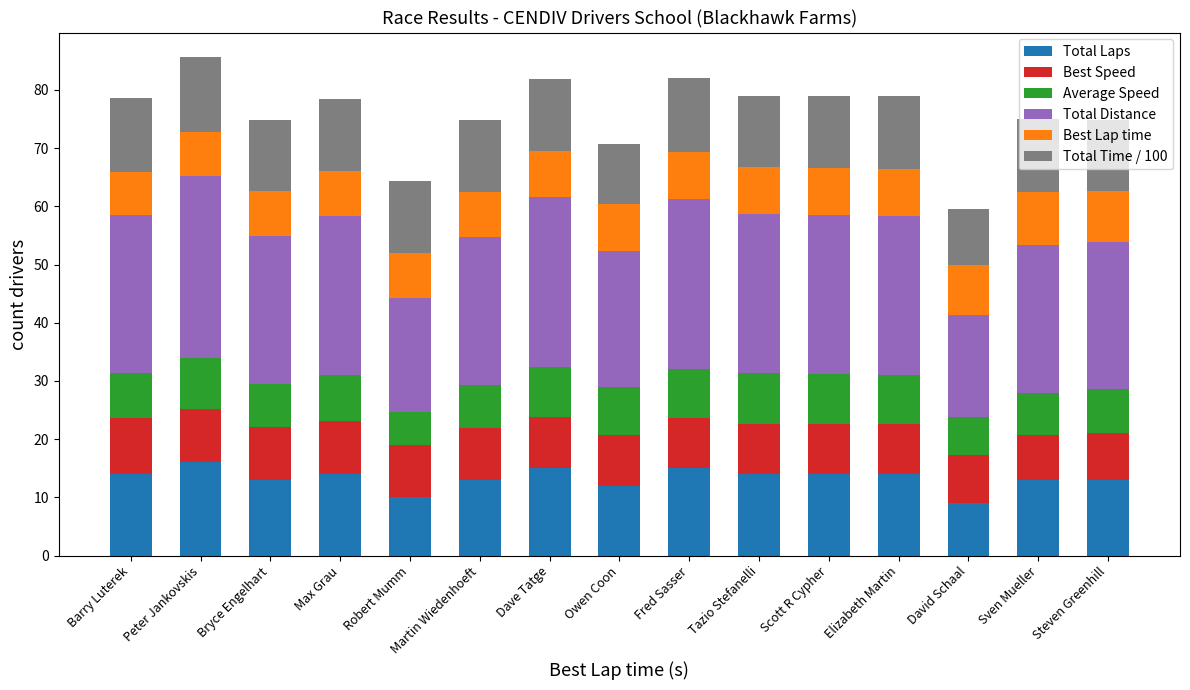

What is the highest value of the Total Laps series?

16.0